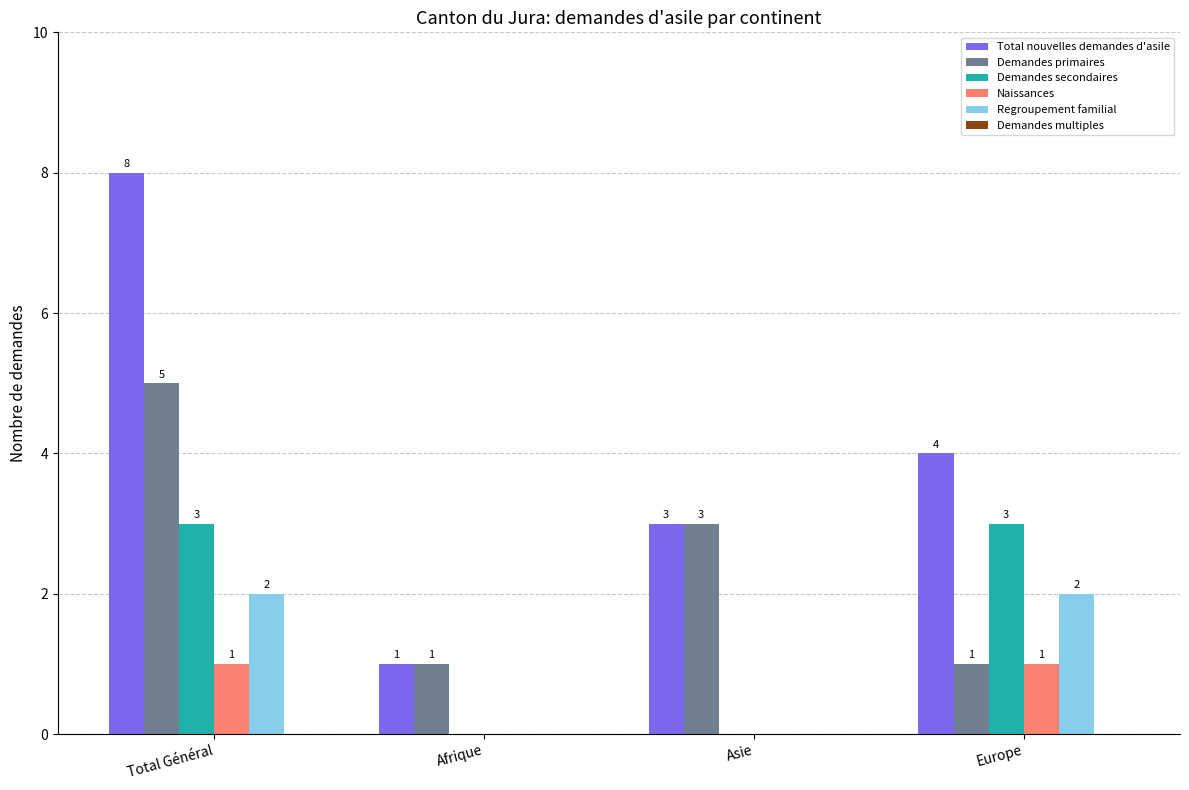

Which series has the largest range (max minus min)?

Total nouvelles demandes d'asile